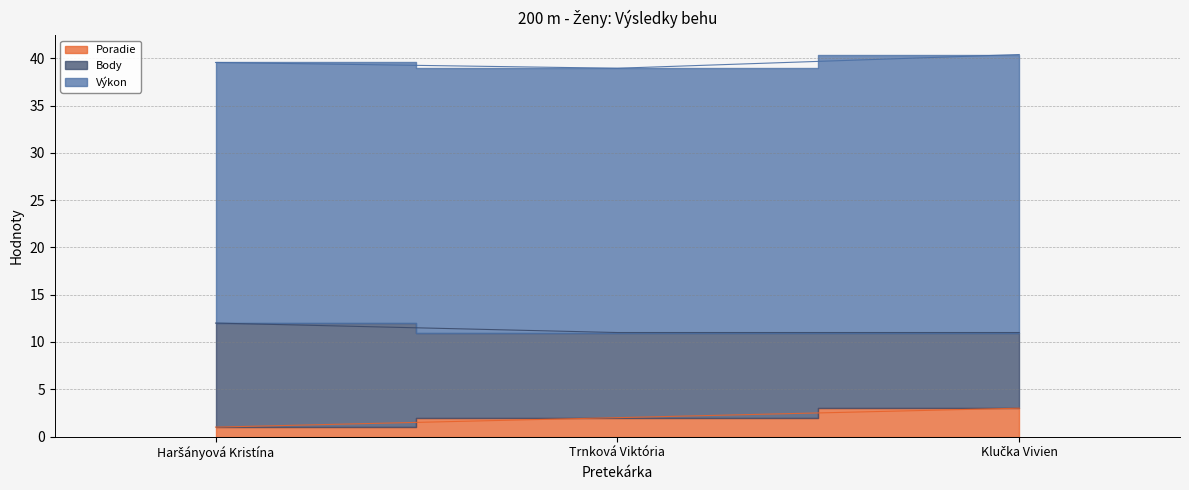

List the labels in order of Body value, largest first.

Haršányová Kristína, Trnková Viktória, Klučka Vivien